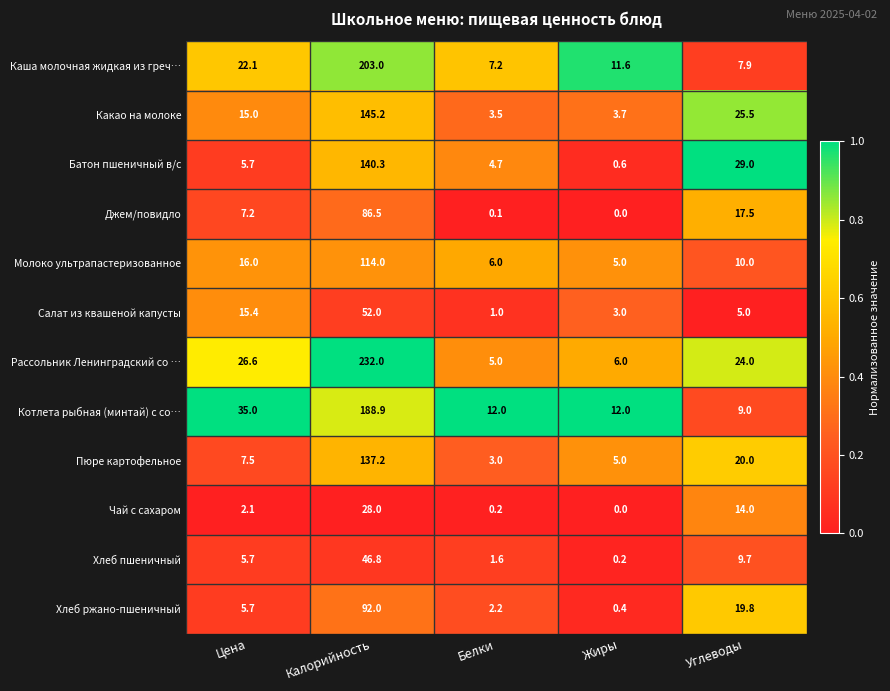

Which series has the largest total across all categories?

Рассольник Ленинградский со …